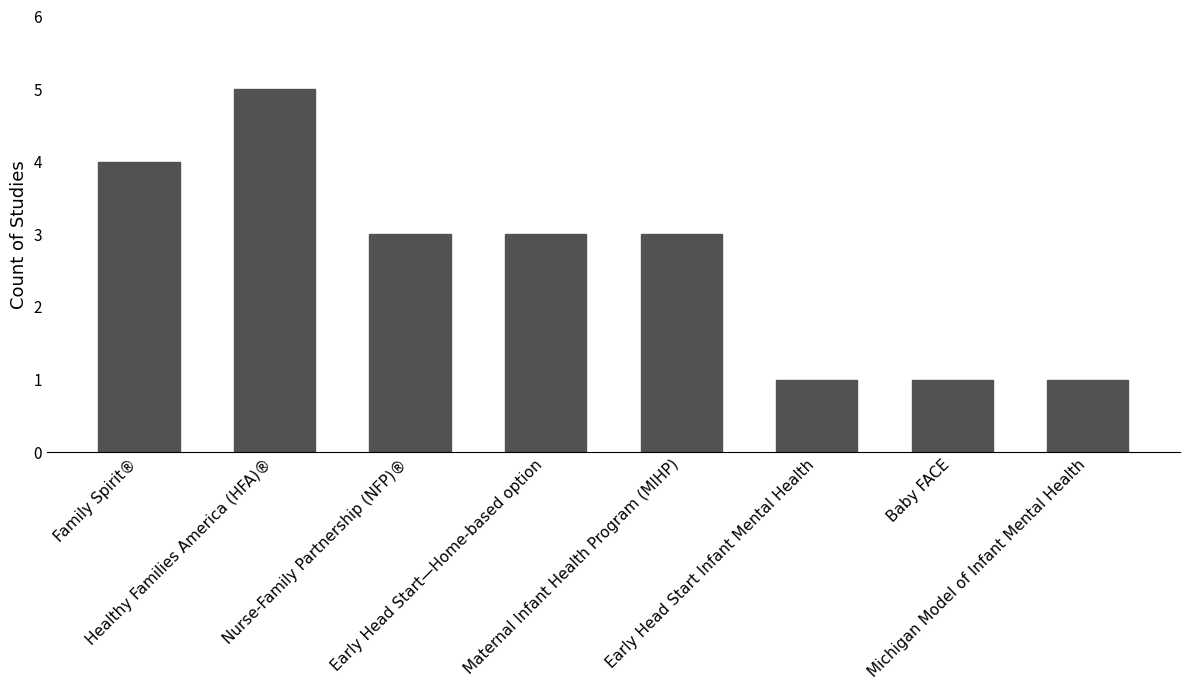

What is the value of the 8th bar from the left?

1